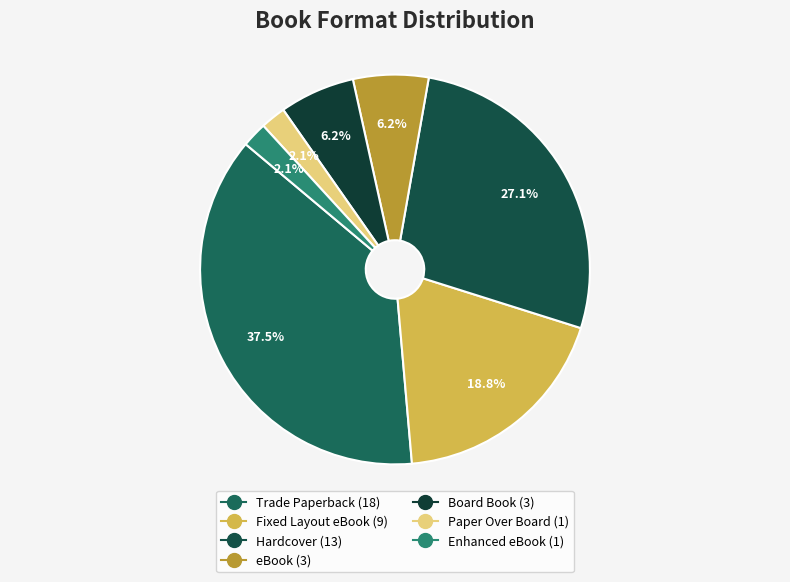

Does Trade Paperback account for over 50% of the chart?

No